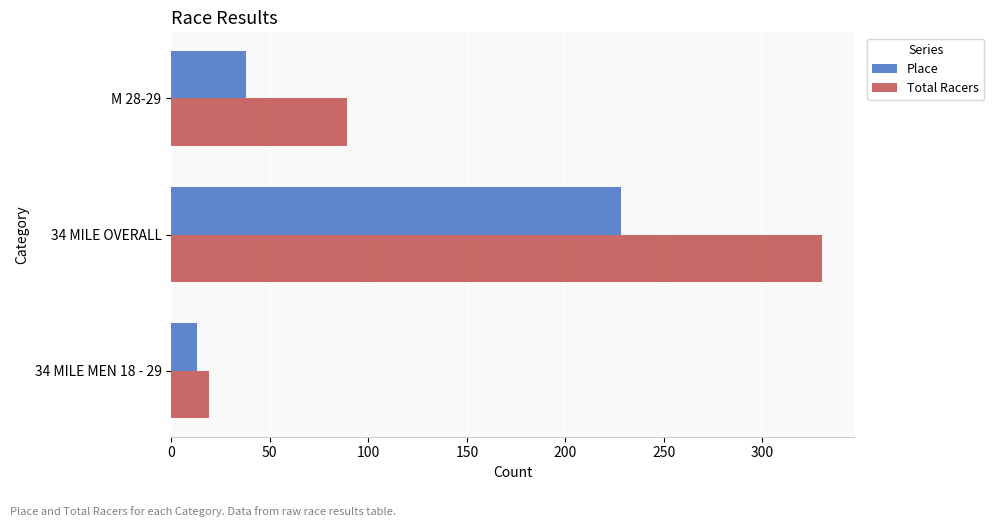

How many Total Racers values are between 19 and 330?

3